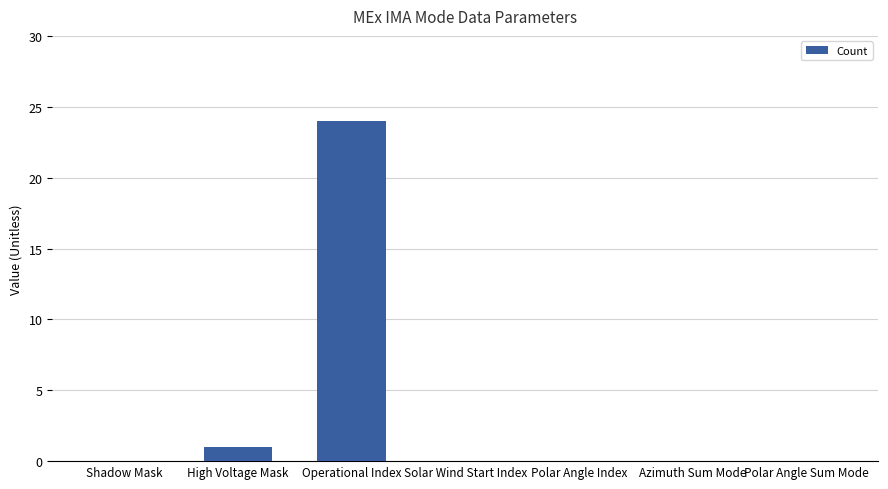

Is it true that the value at Azimuth Sum Mode is 0?

True